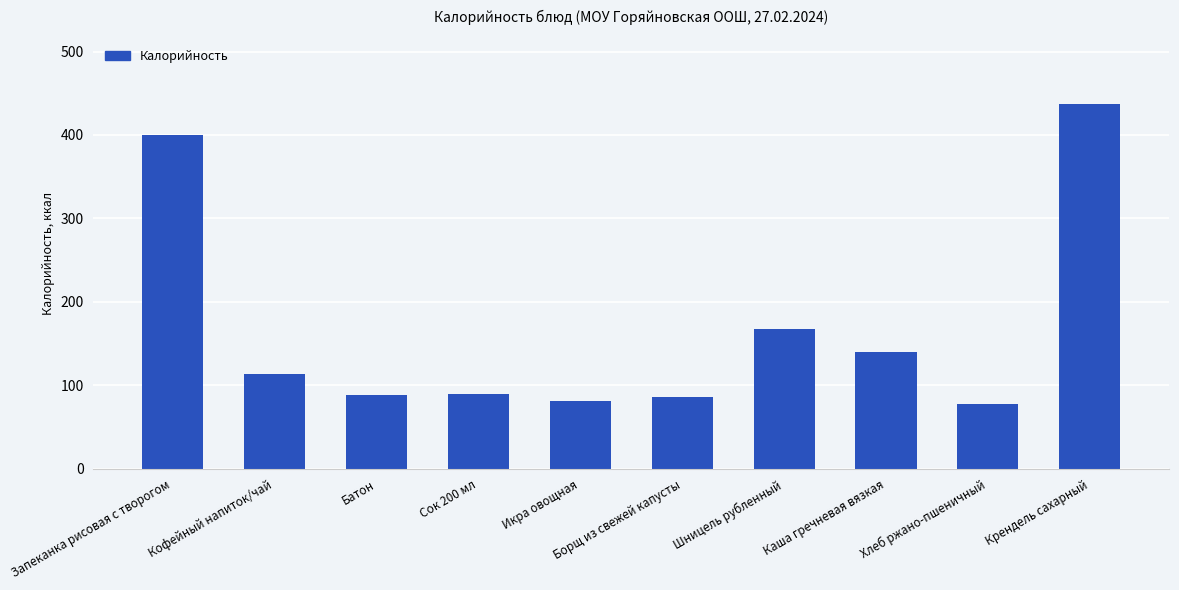

How many data points does each series have?

10